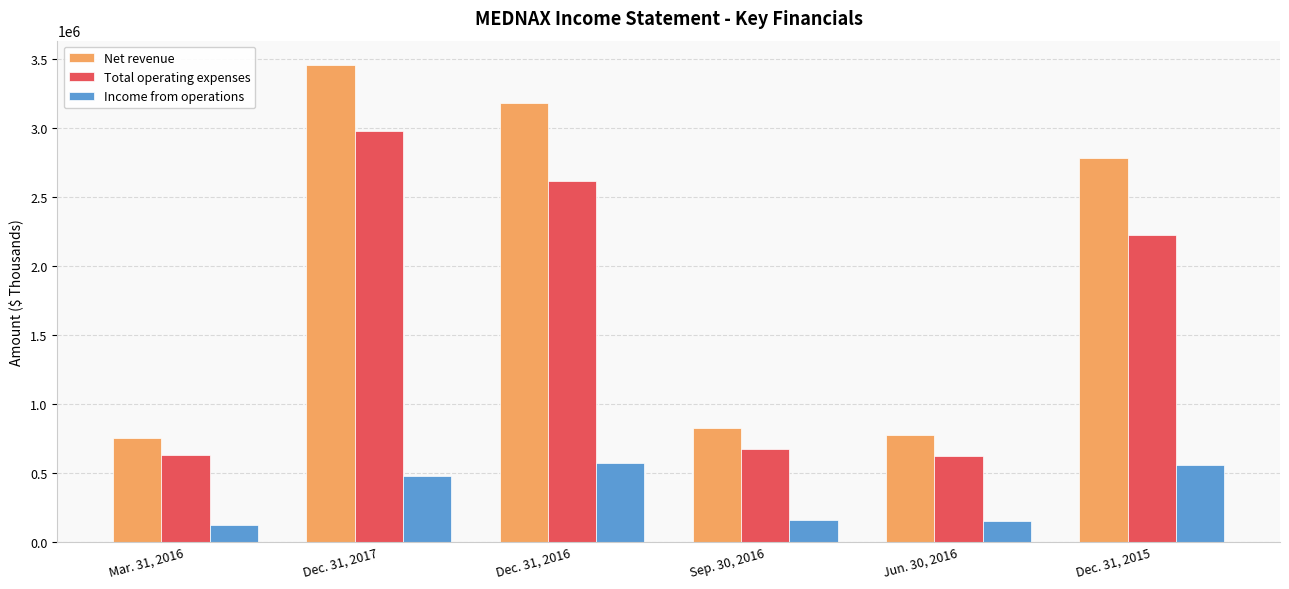

How many groups of bars are there?

6